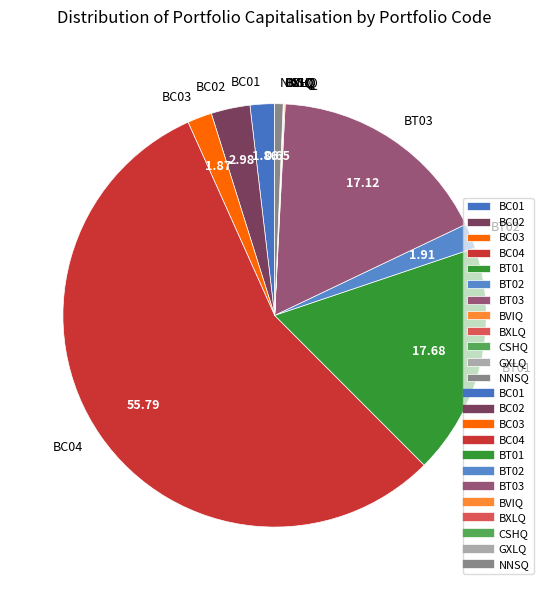

Does any single category account for the majority?

Yes